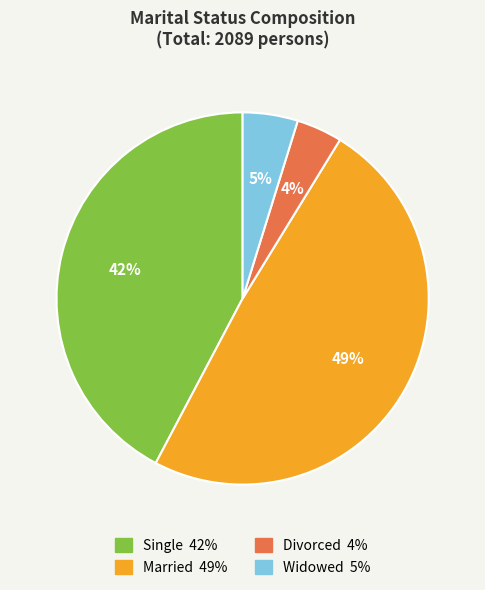

Is it true that Single is 30% of the pie?

False